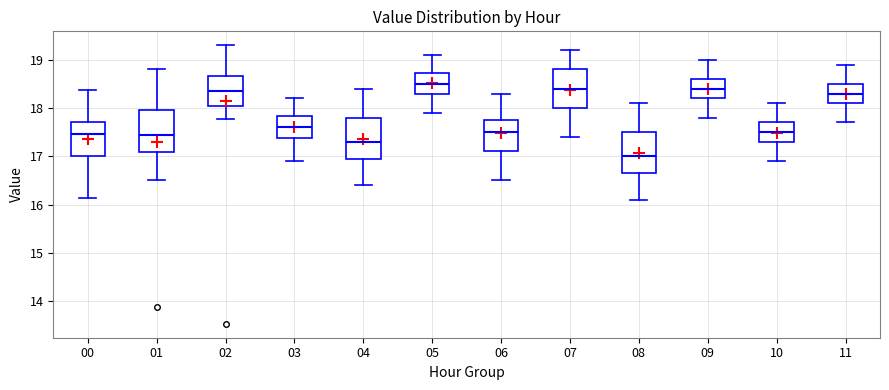

Where does the lower whisker of the box at x = 04 end on the y-axis? The values are not printed on the chart, so give them approximately, as read against the axis.

16.4